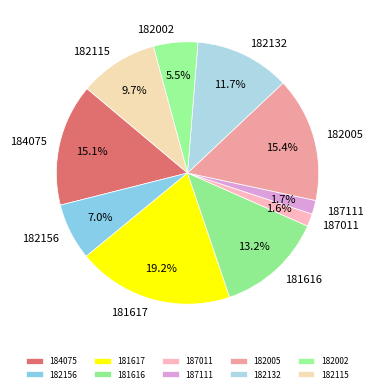

How many segments does this pie chart have?

10